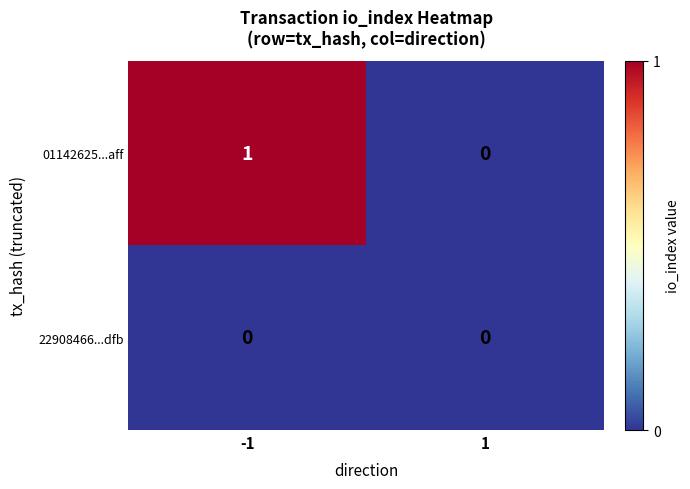

What is the difference between the highest and lowest values at -1?

1